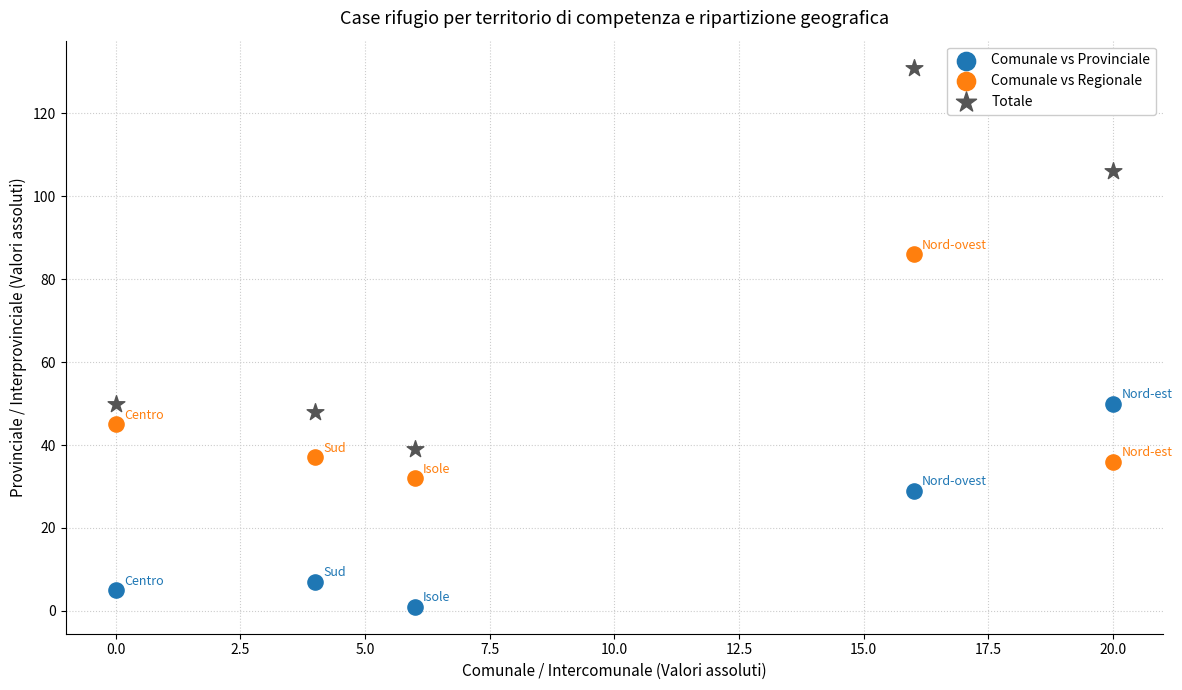

In the Comunale vs Provinciale series, what Y value is closest to 25?

29